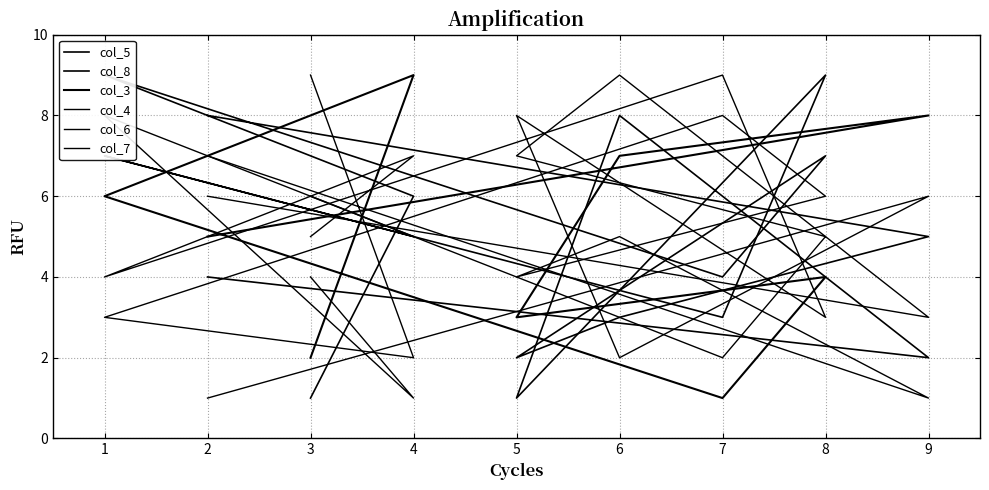

What is the sum of all col_5 values?

45